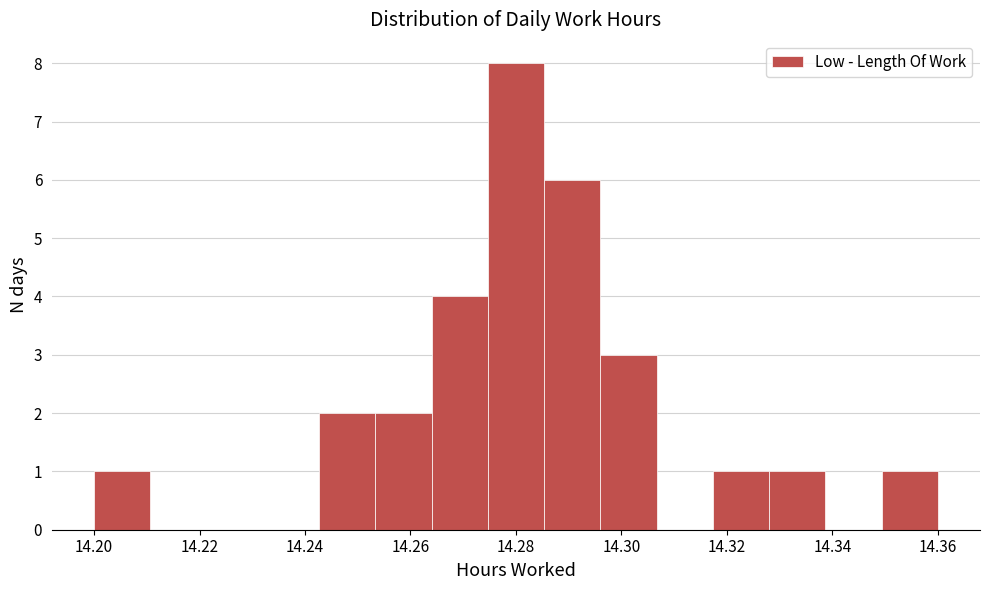

How tall is the bar that spans 14.296 to 14.306 on the x-axis? Neither the bar edges nor the heights are printed on the chart, so give them approximately, as read against the axes.

3